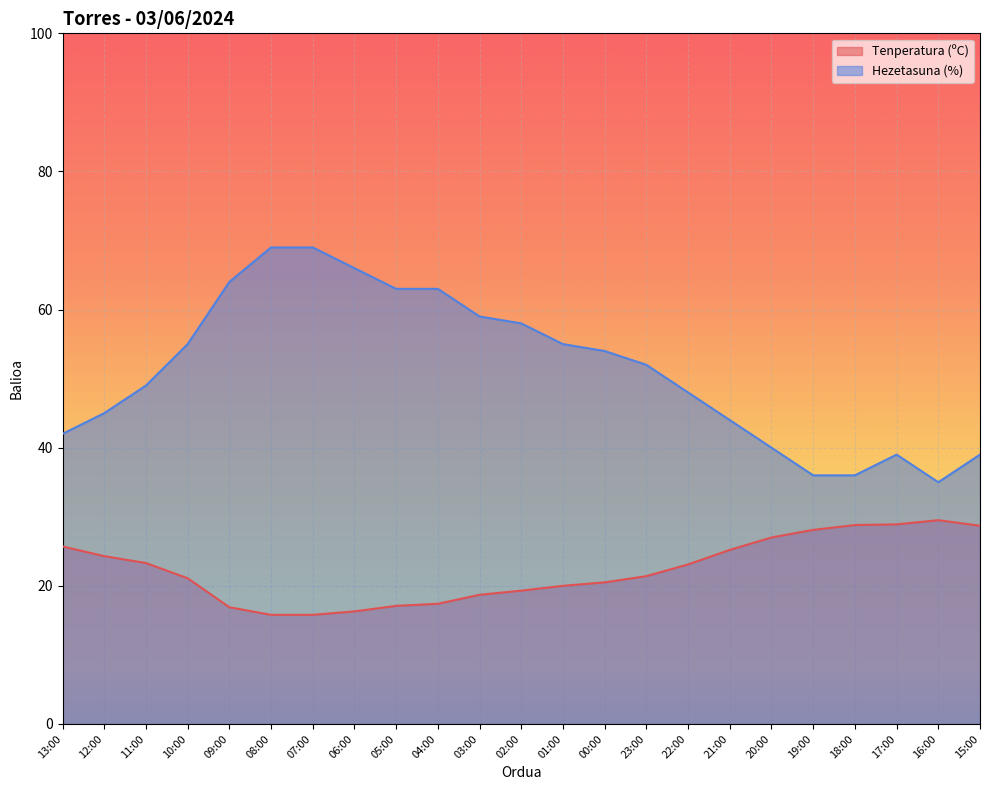

Is it true that Tenperatura (ºC) equals 16.9 at 09:00?

True